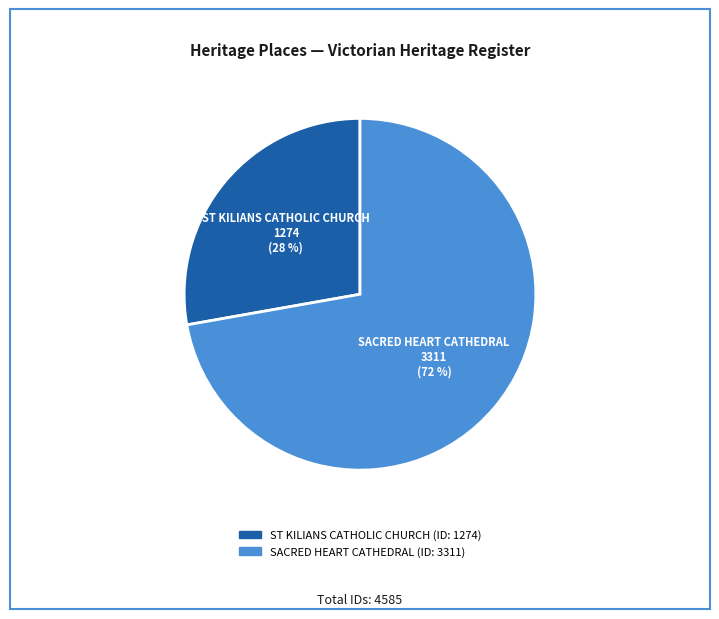

Which category accounts for the majority?

SACRED HEART CATHEDRAL